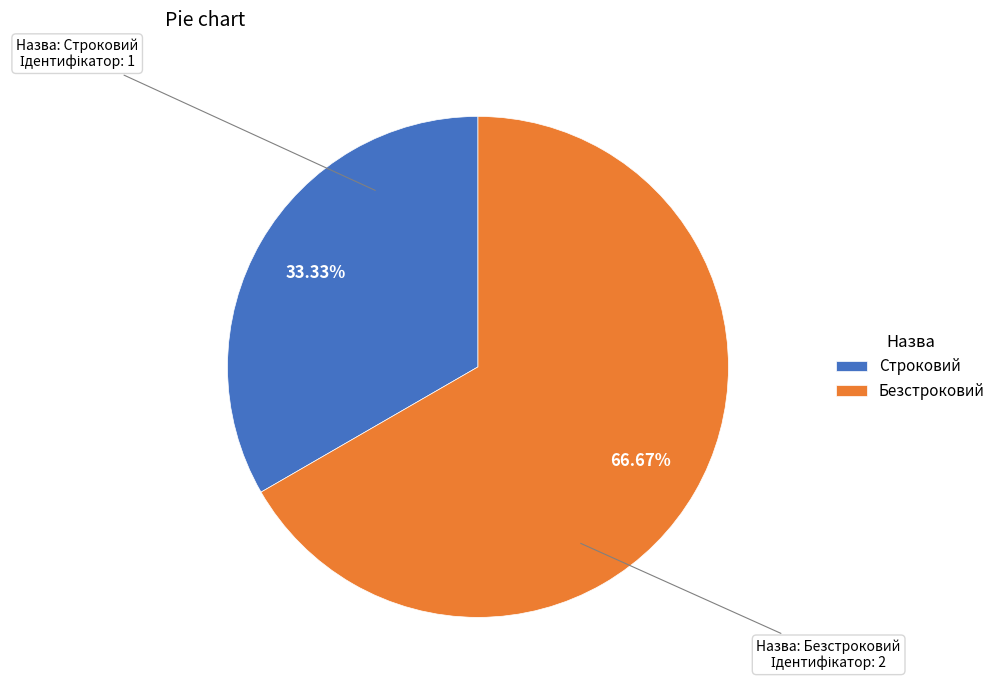

Between Строковий and Безстроковий, which is larger?

Безстроковий